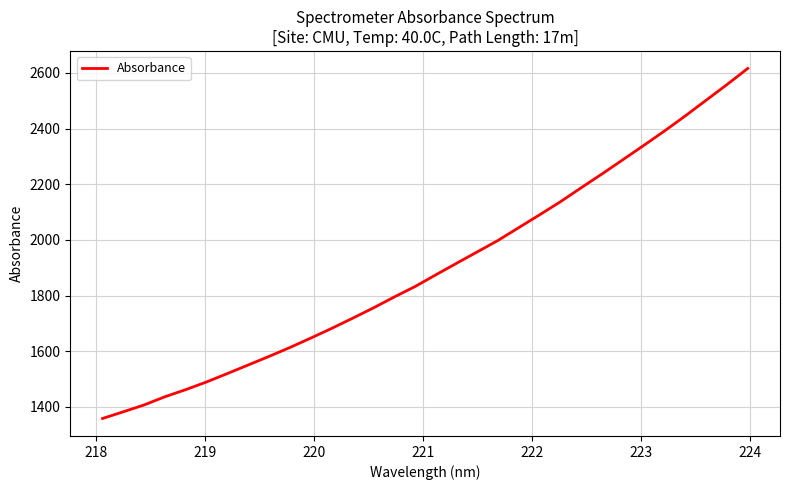

What is the greatest value displayed?

2615.9